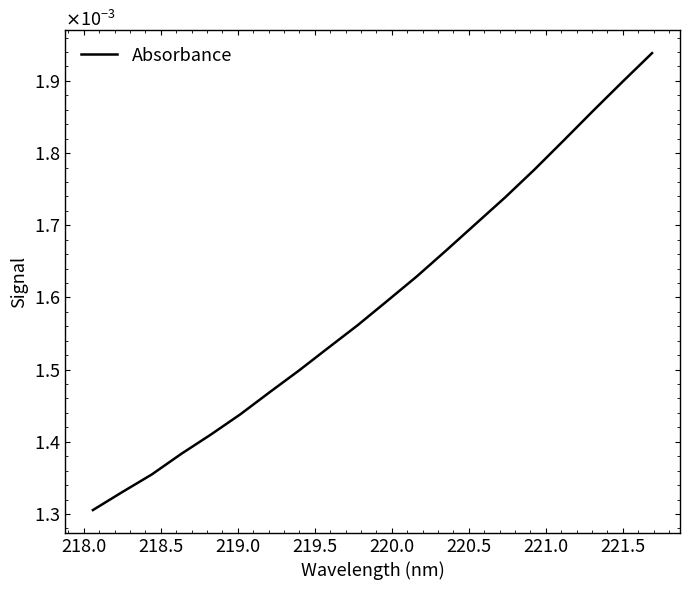

Is this an area chart (filled region under the line)?

No